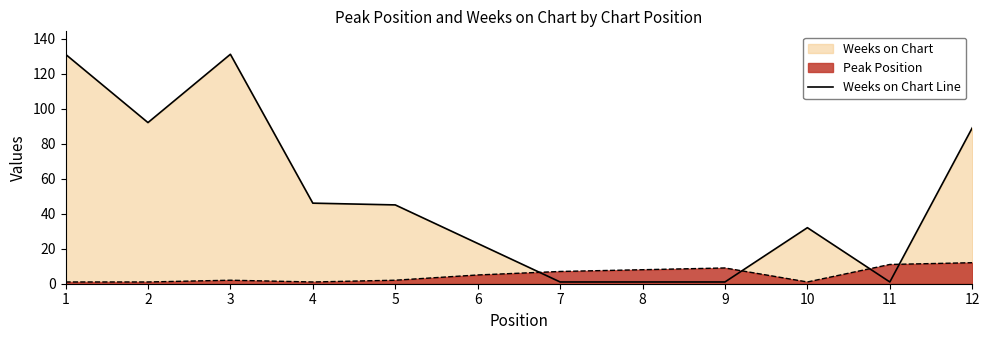

Does the chart display data point markers on the line(s)?

No